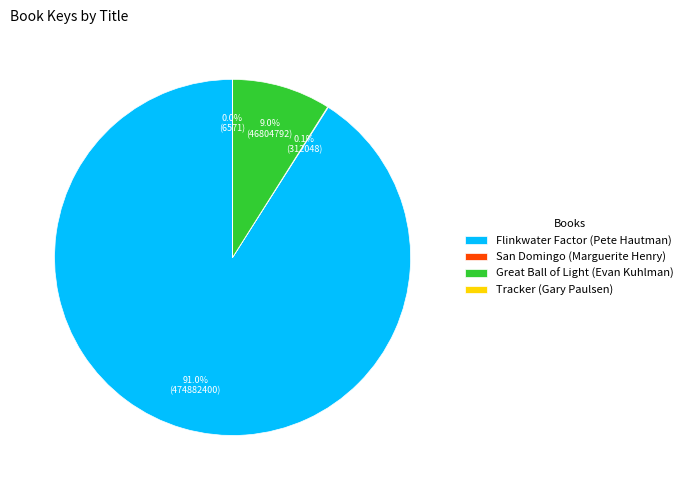

Is Flinkwater Factor (Pete Hautman) the majority of the pie?

Yes